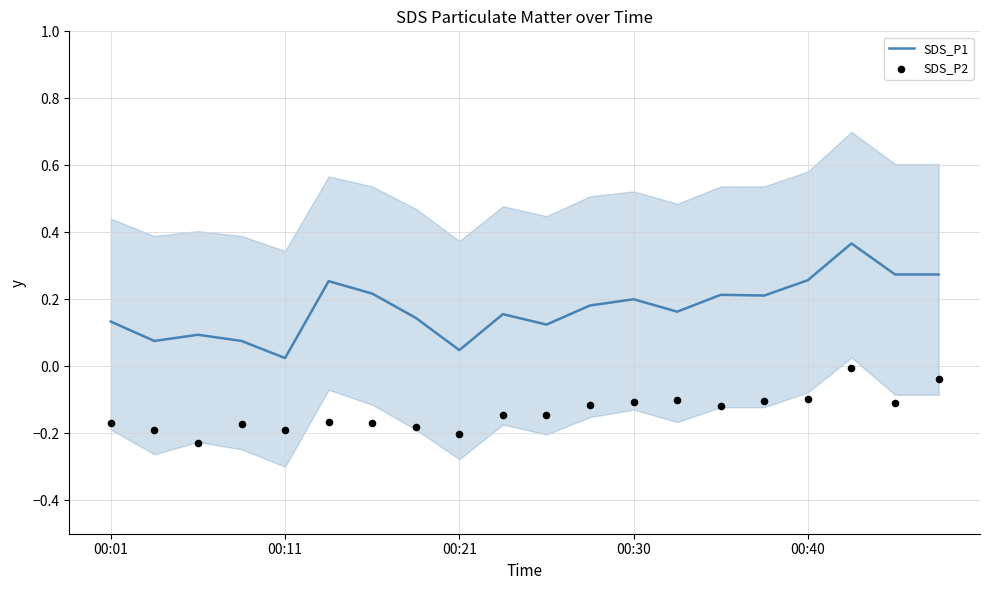

At which category is the sum across all series the highest?

17